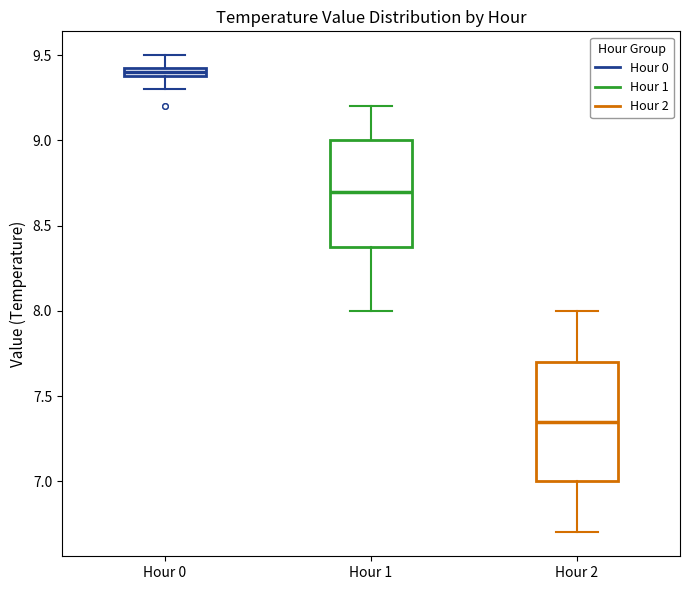

Which box's median line is the lowest?

Hour 2